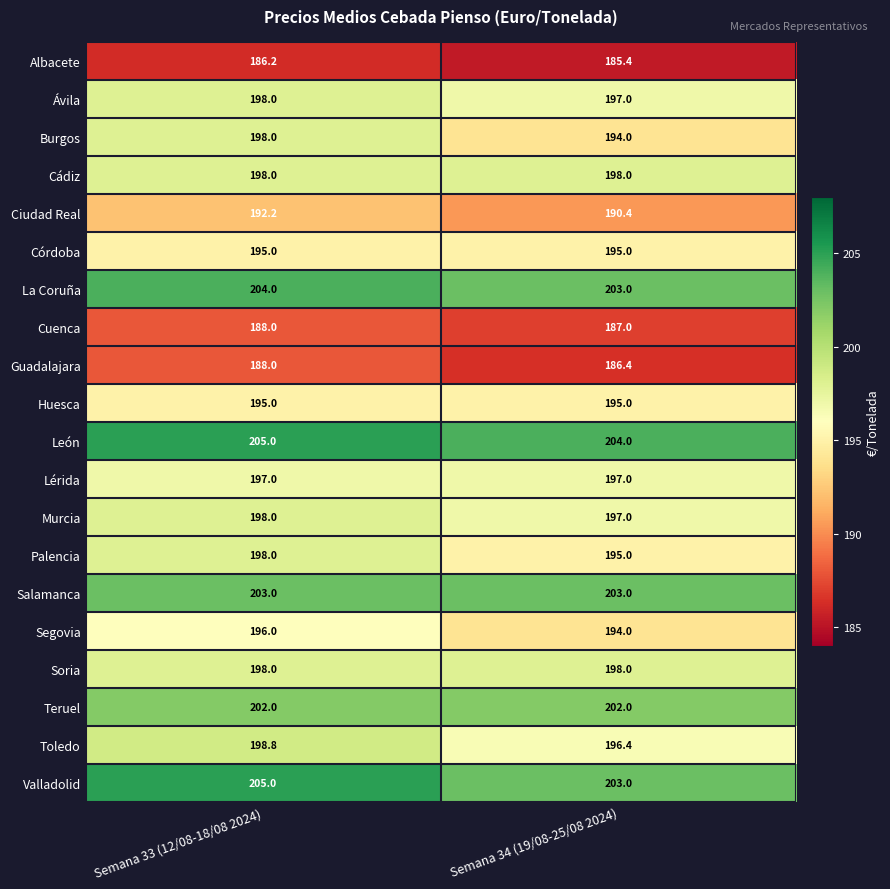

What is the difference between the highest and lowest values at Semana 34 (19/08-25/08 2024)?

18.6